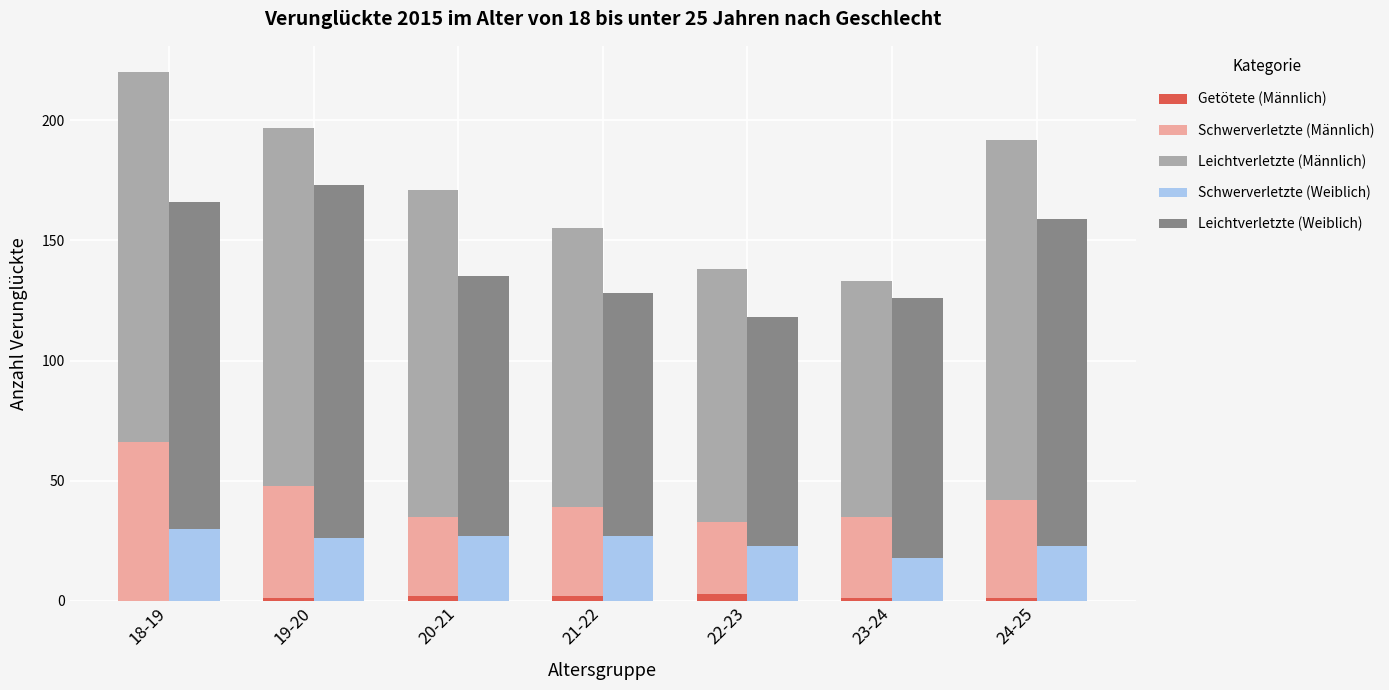

Which series has the largest total across all categories?

Leichtverletzte (Männlich)